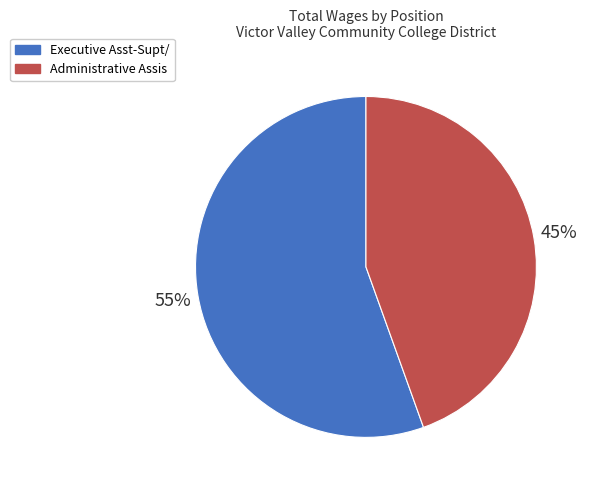

Approximately how many times larger is the value at Administrative Assis compared to Executive Asst-Supt/?

0.8